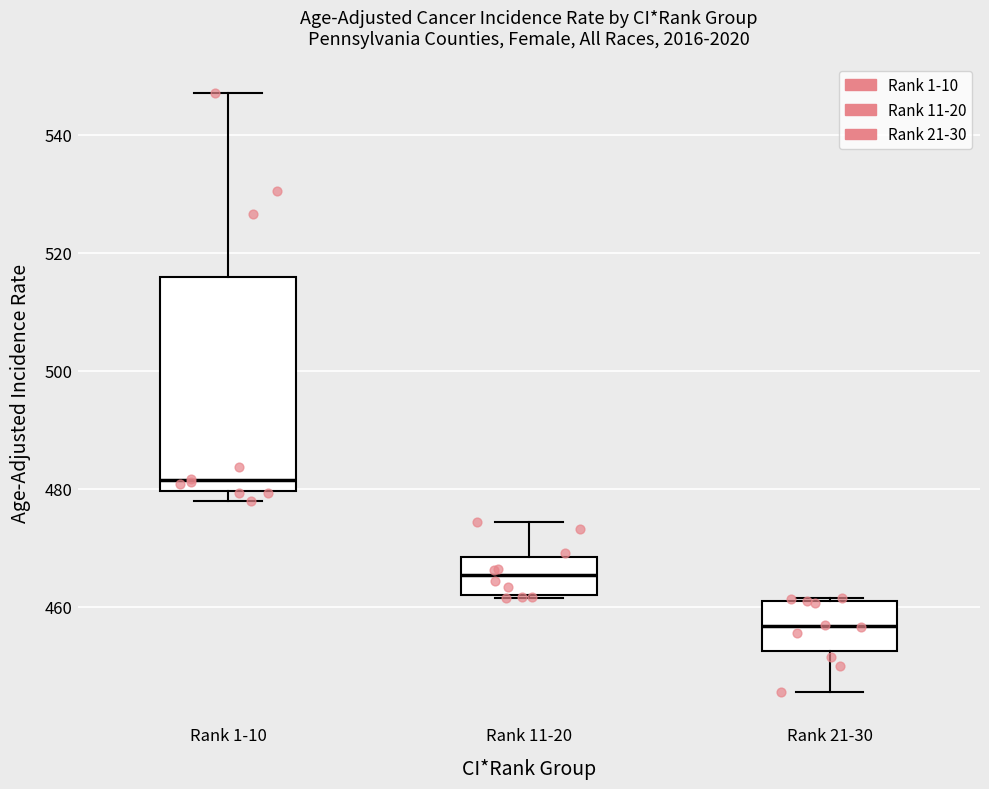

Reading left to right, transcribe this box plot: for each box, give where its median line is, the range the box spans, and where its two whiskers end, as read against the y-axis. The values are not printed on the chart, so give them approximately, as read against the axis.

Rank 1-10: median 482, box 480 to 516, whiskers 478 to 548
Rank 11-20: median 466, box 462 to 468, whiskers 462 to 474
Rank 21-30: median 456, box 452 to 460, whiskers 446 to 462